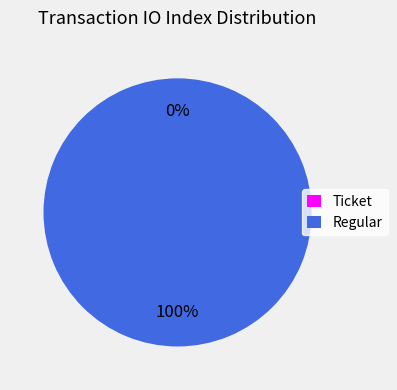

To the nearest percent, what is the difference between the Ticket and Regular slice percentages?

100%